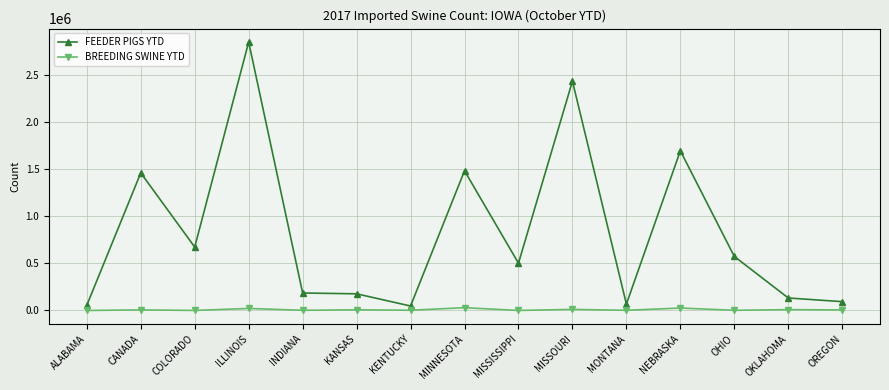

List the series in order of their peak value, lowest first.

BREEDING SWINE YTD, FEEDER PIGS YTD